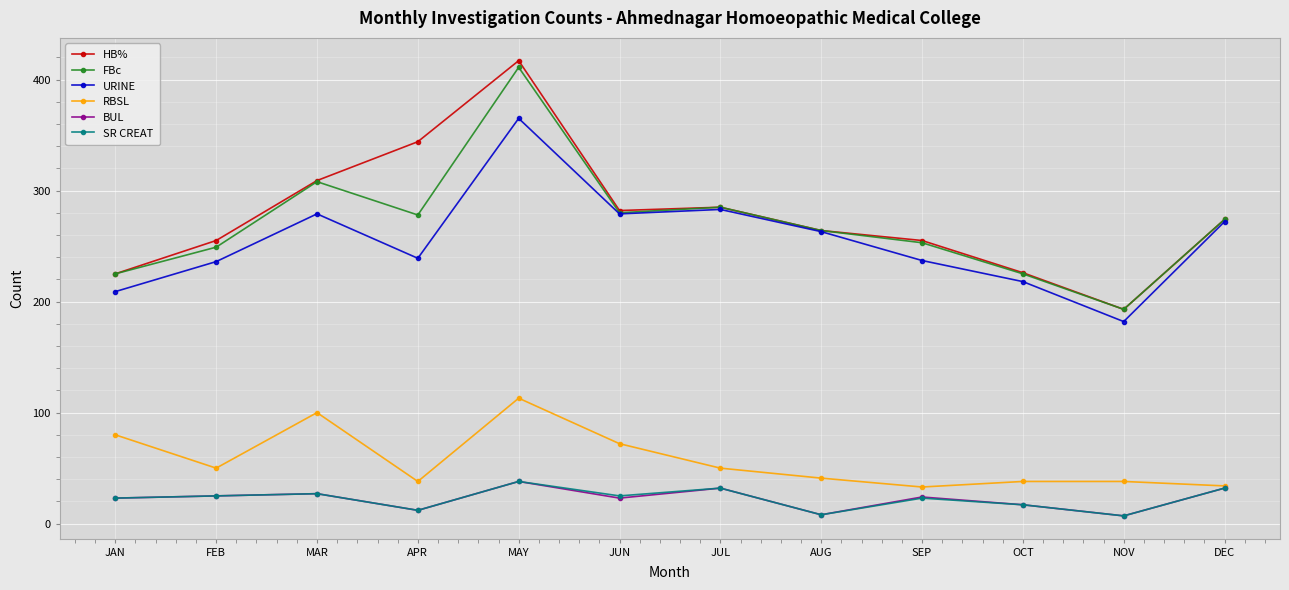

How many lines are shown in the chart?

6